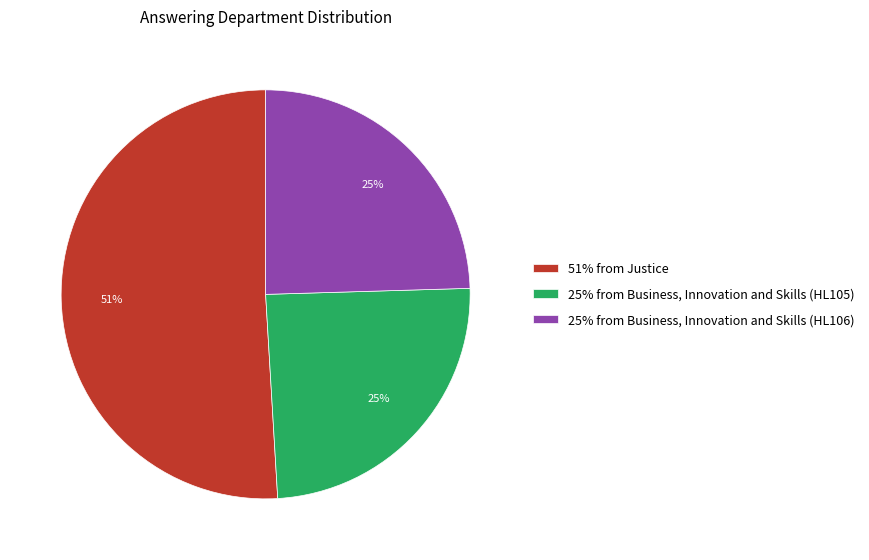

To the nearest percent, what portion does 25% from Business, Innovation and Skills (HL105) represent?

25%